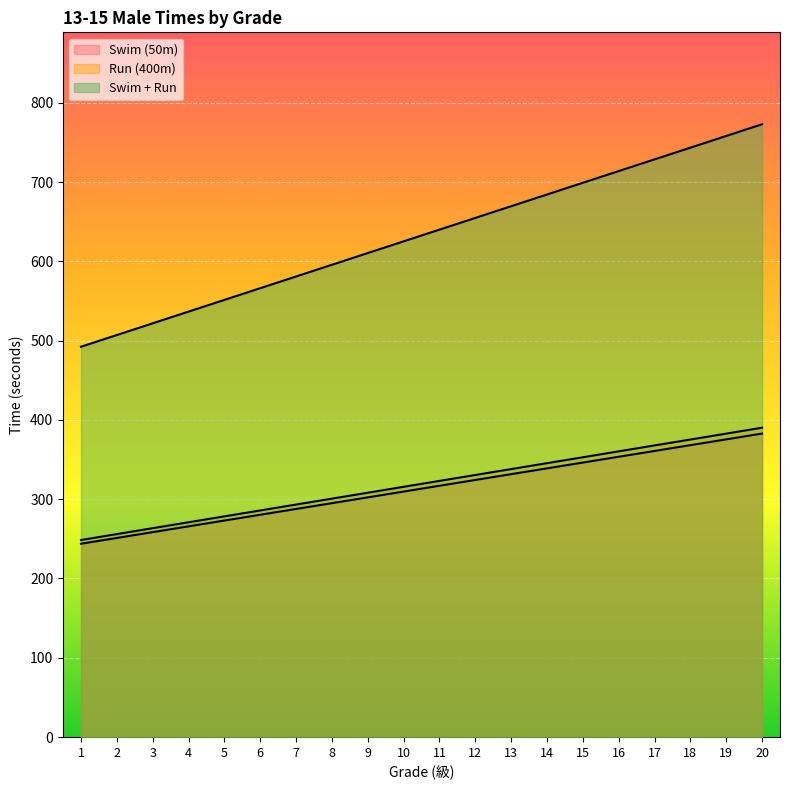

What is the sum of all Swim (50m) values?

6265.6